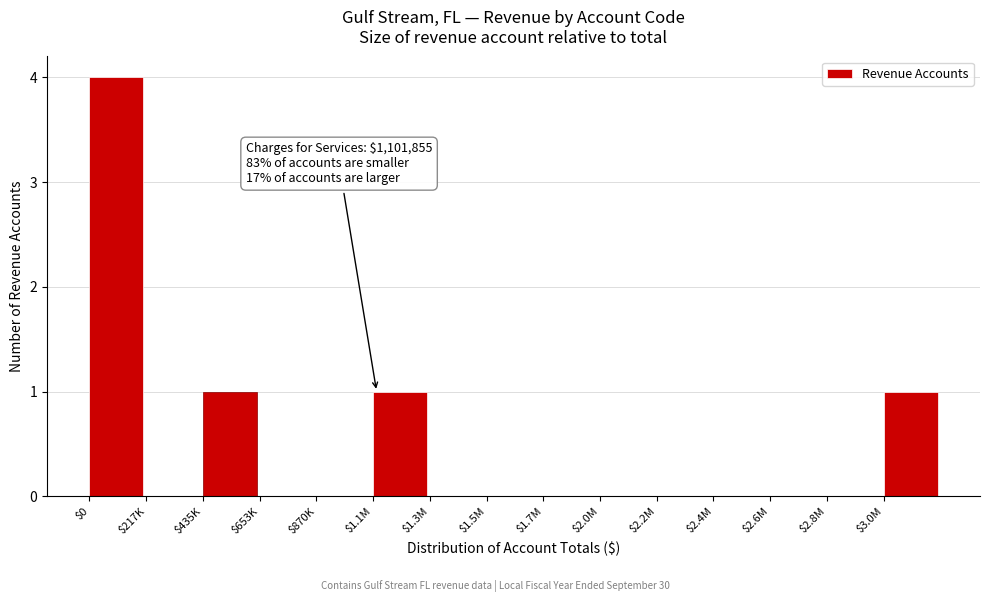

At which category does the chart reach its peak across all series?

$0